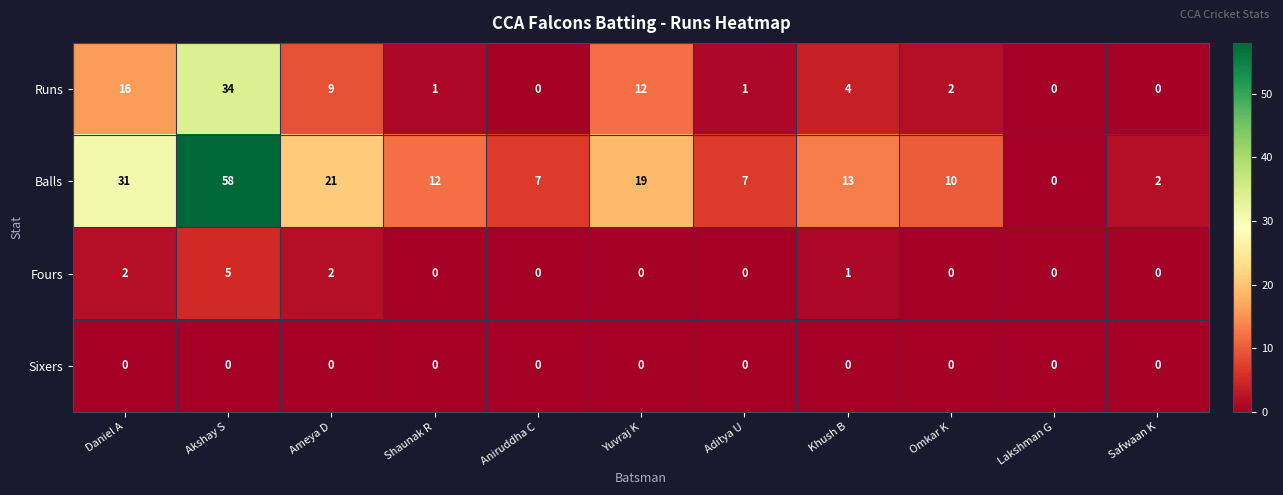

The Balls series shows 17 at Shaunak R. True or false?

False